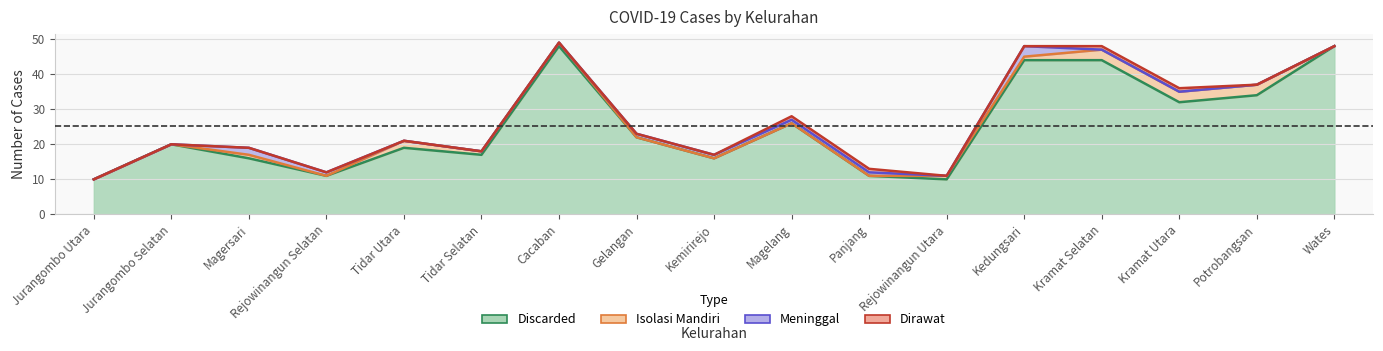

Is it true that Dirawat equals 0 at Wates?

False